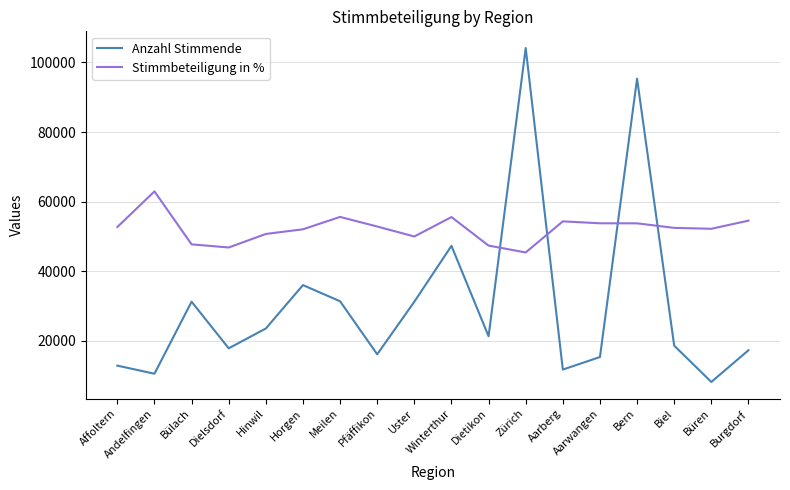

Is the value of Stimmbeteiligung in % at Aarwangen greater than the value of Anzahl Stimmende at Bern?

No